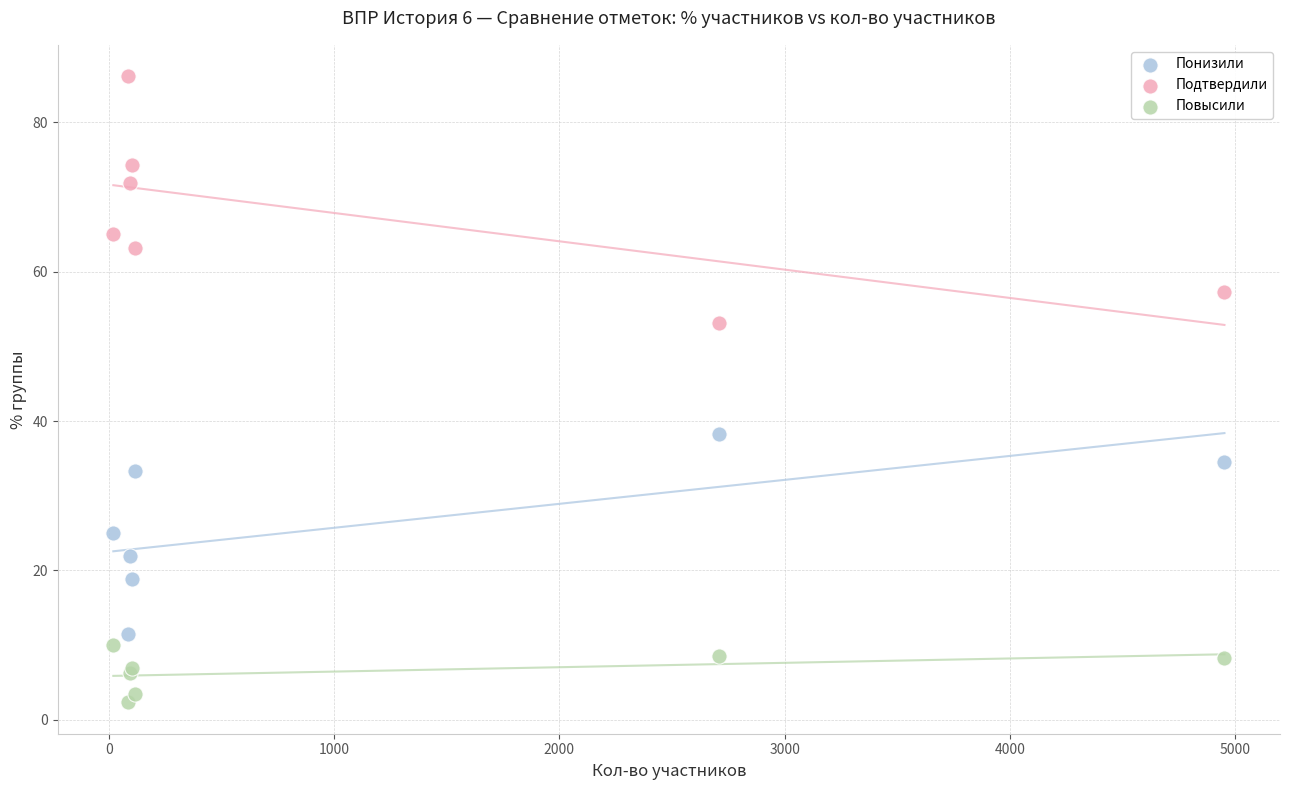

Which series has the widest spread of Y values?

Подтвердили